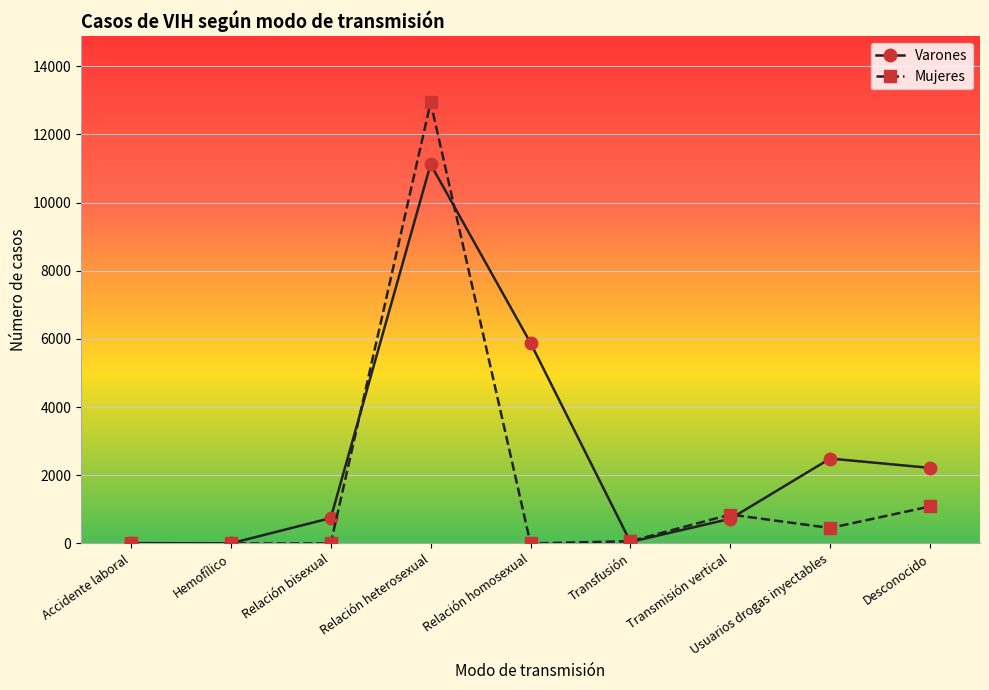

Rank the series at Desconocido from lowest to highest value.

Mujeres, Varones